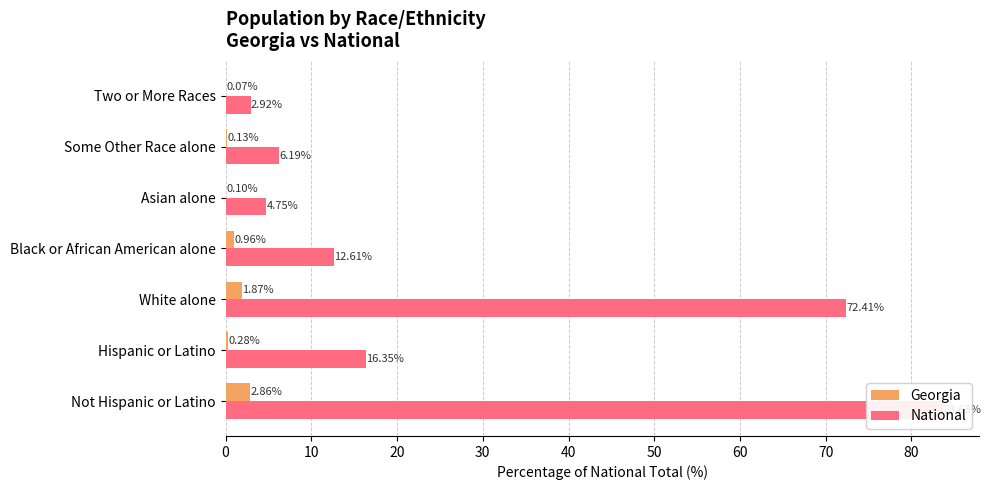

What are all the series names shown in the legend?

Georgia, National